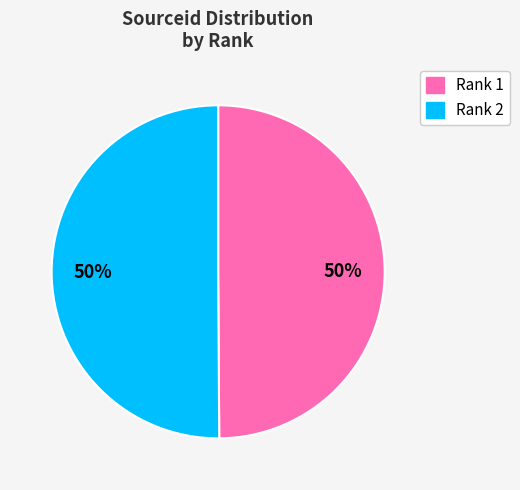

To the nearest percent, what is the average slice percentage?

50%